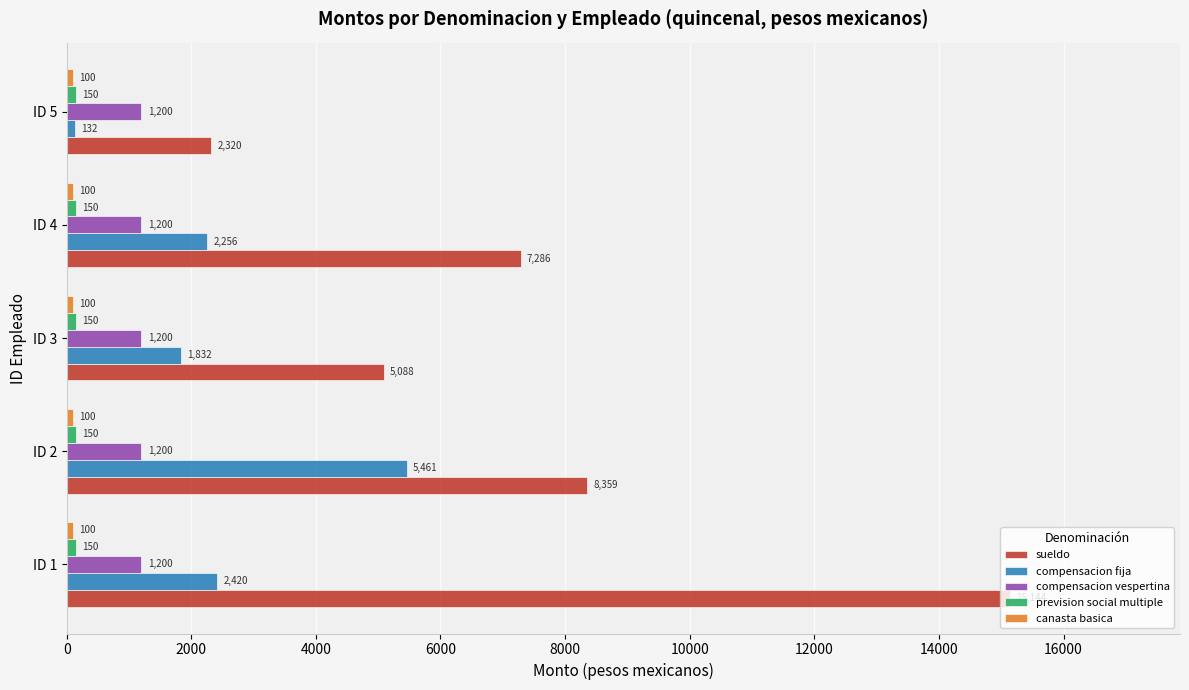

At how many categories does at least one series exceed 5370?

3